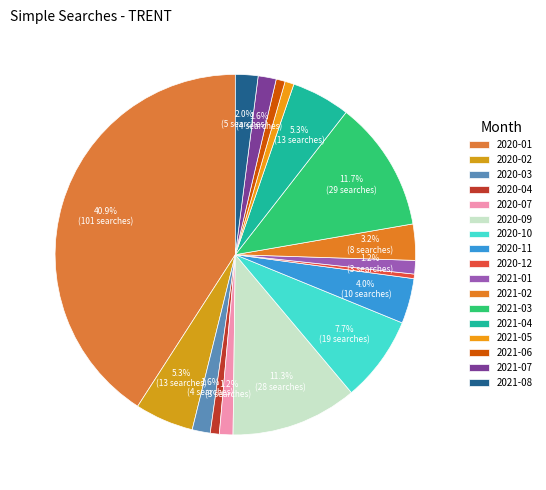

Is it true that 2020-01 is 41% of the pie?

True